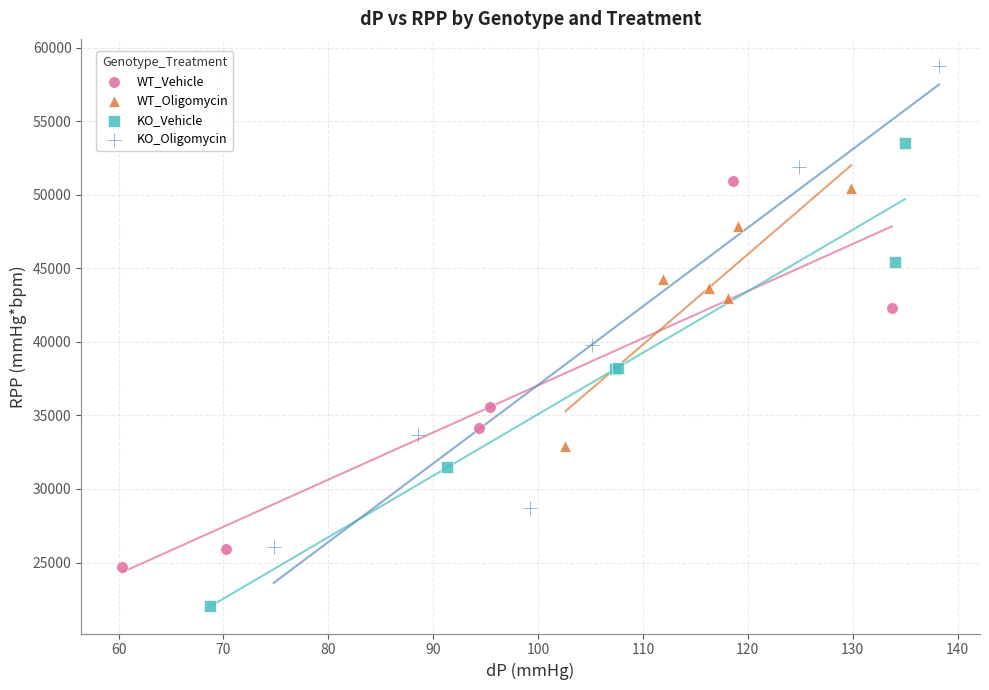

Which series has the widest spread of Y values?

KO_Oligomycin